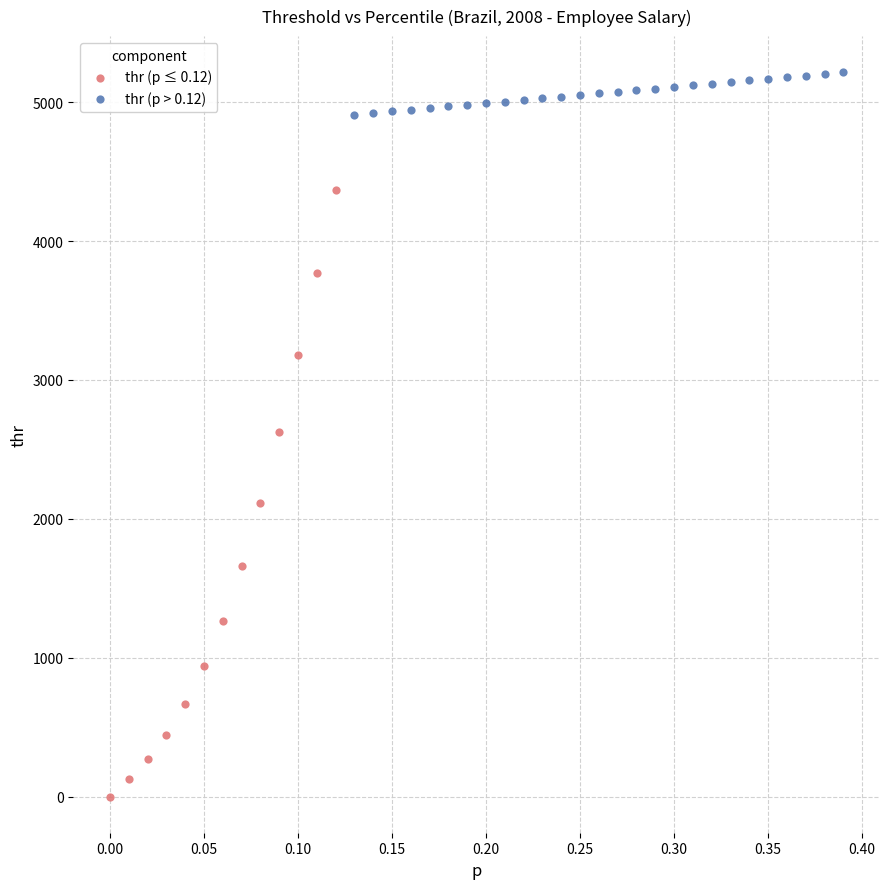

What are all the series names shown in the legend?

thr (p ≤ 0.12), thr (p > 0.12)